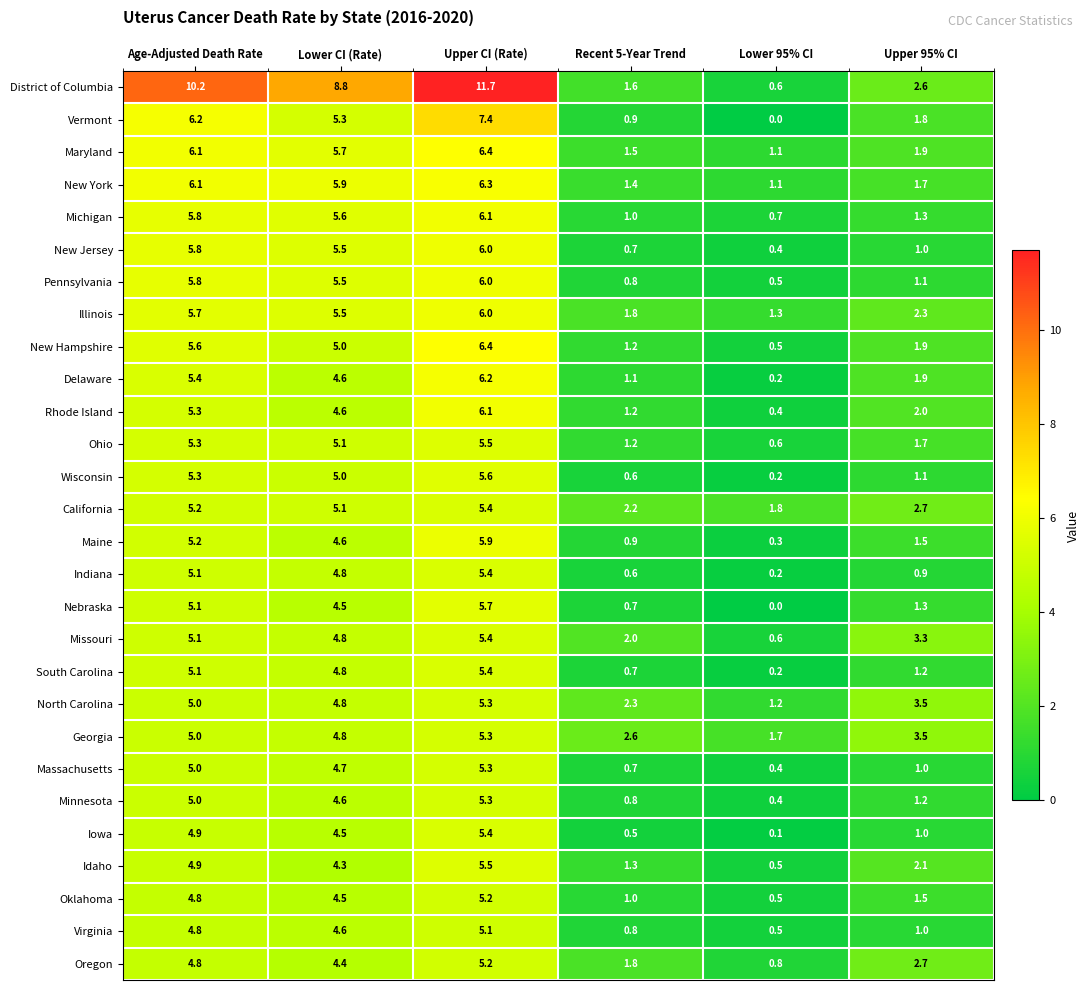

At which category does the chart reach its peak across all series?

Upper CI (Rate)